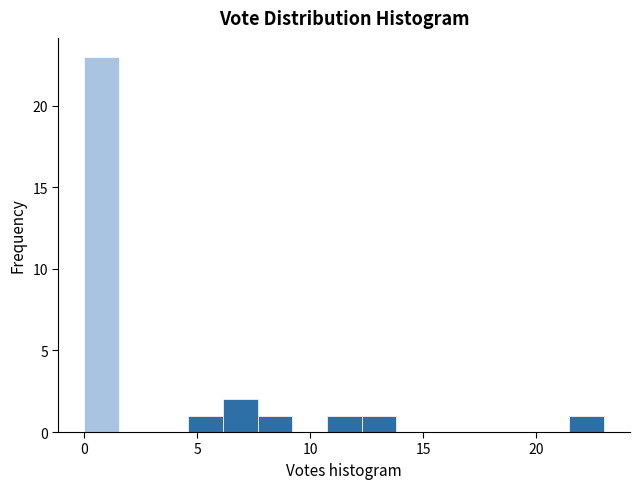

Read against the x-axis, roughly where is the centre of the tallest bar?

1.0